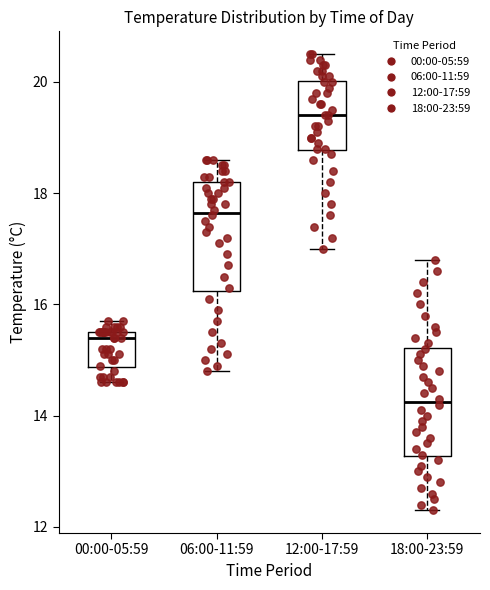

Which box's median line is the lowest?

18:00-23:59